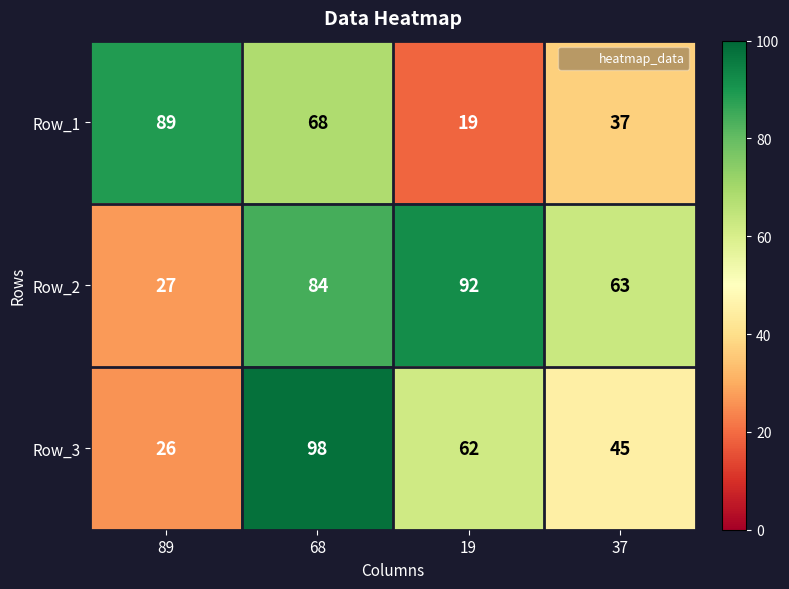

What is the total value across all series at 89?

142